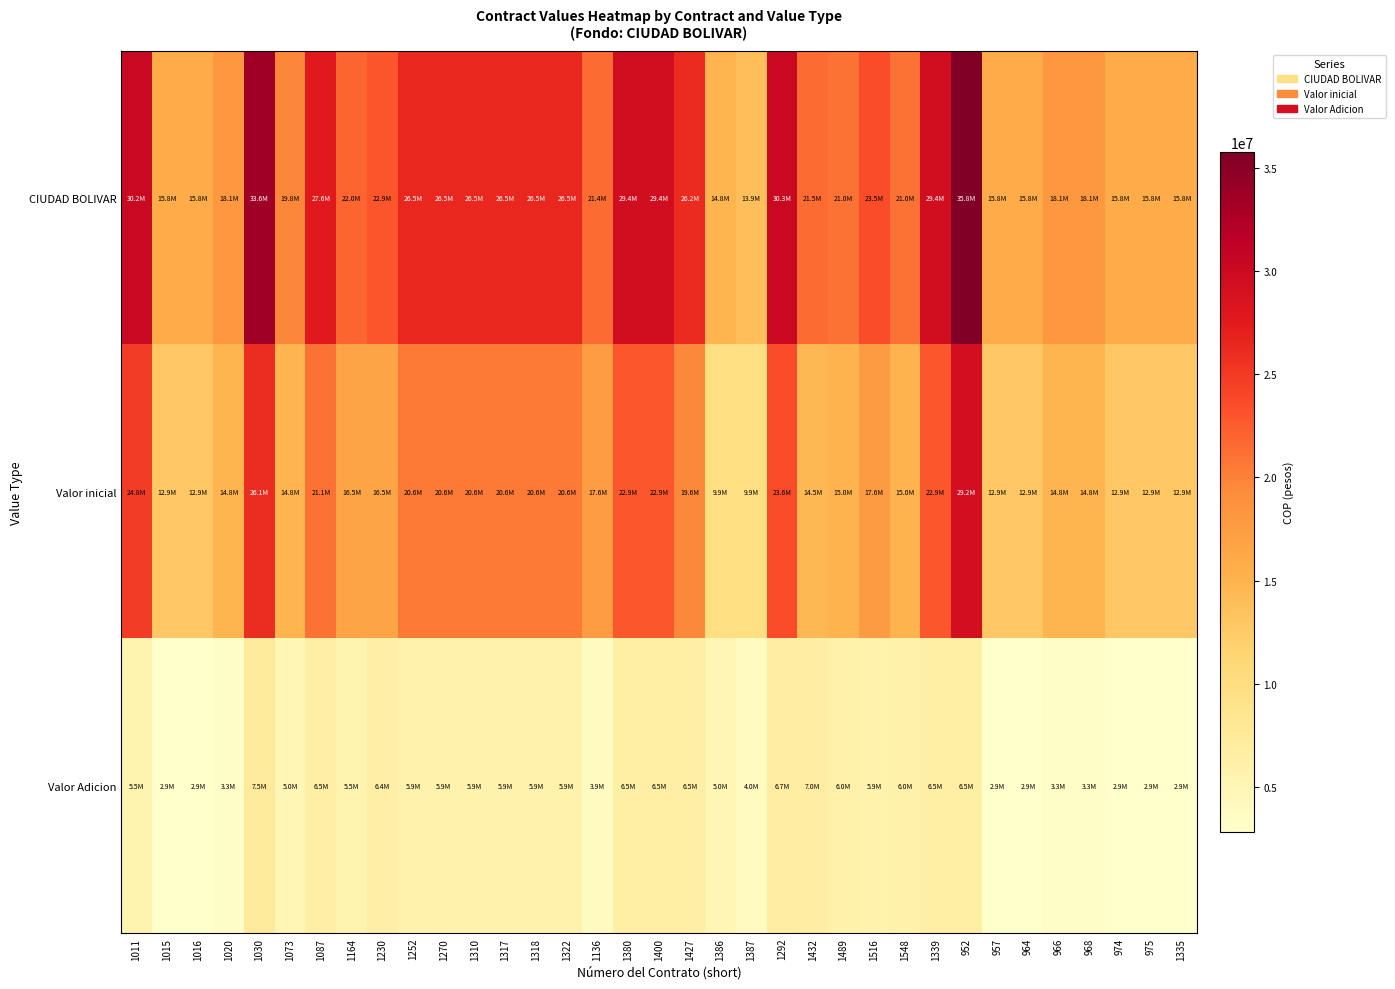

Which series has the widest spread of values?

CIUDAD BOLIVAR